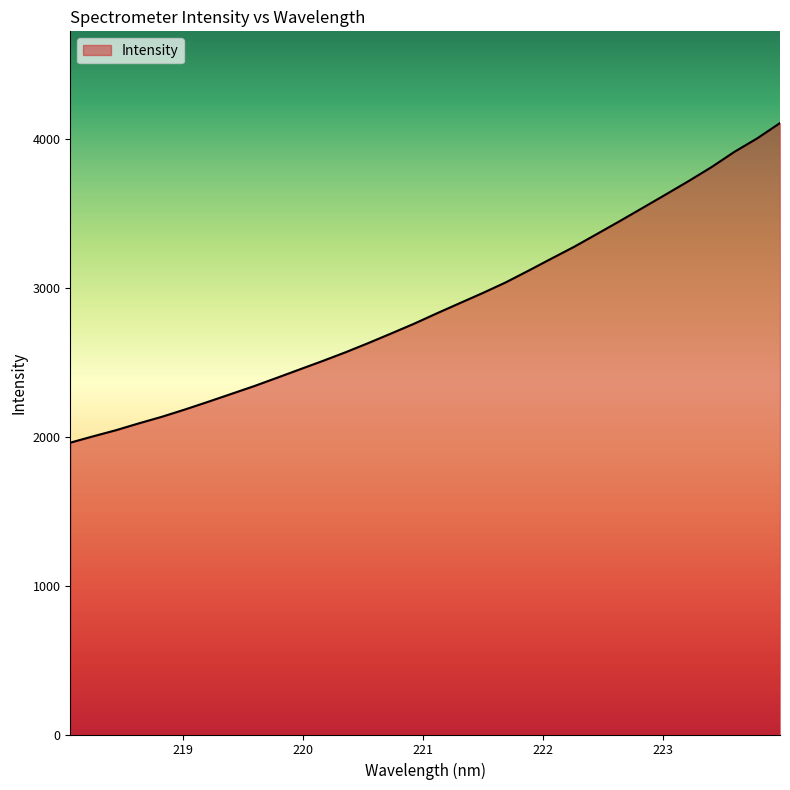

Does the chart have visible grid lines?

No